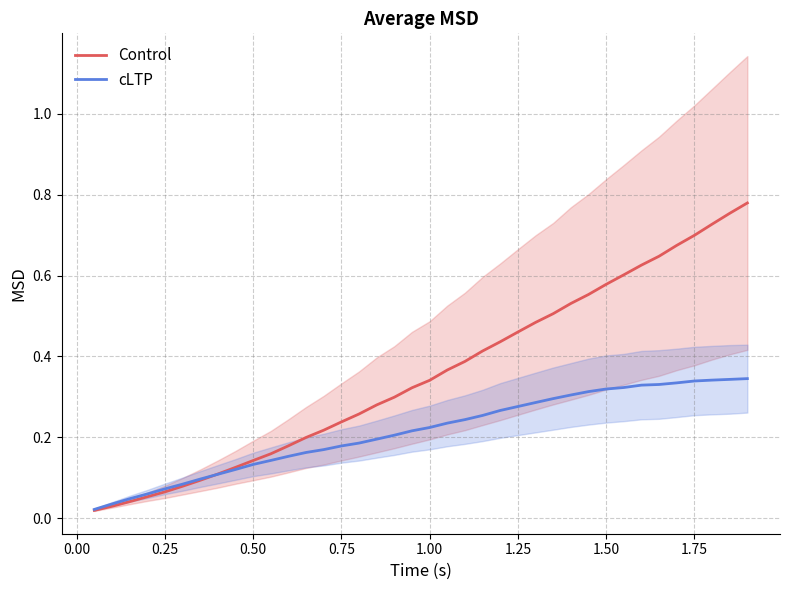

The value of cLTP at 0.50 is 0.2. True or false?

False